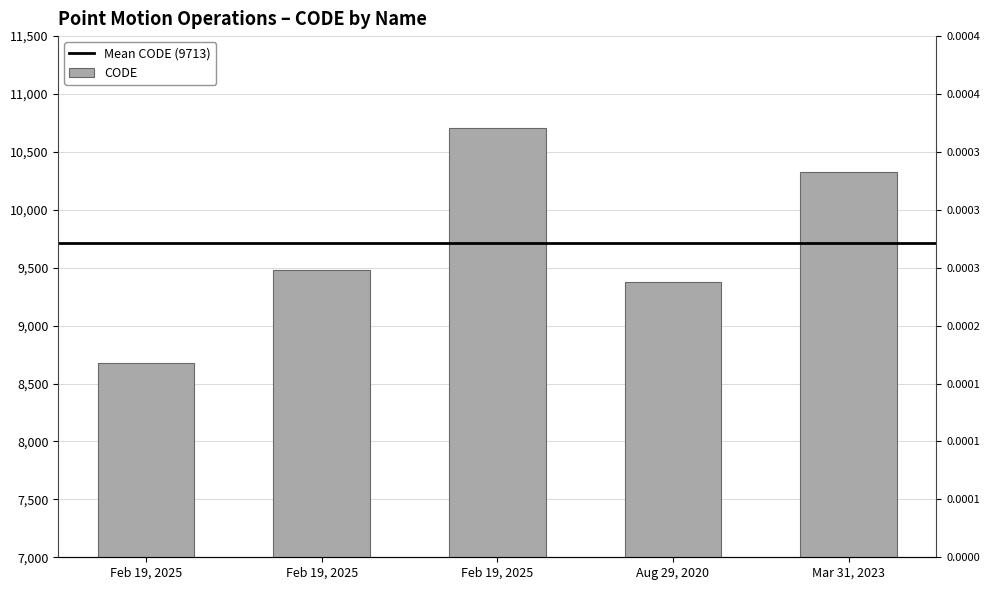

Does the chart contain any negative values?

No